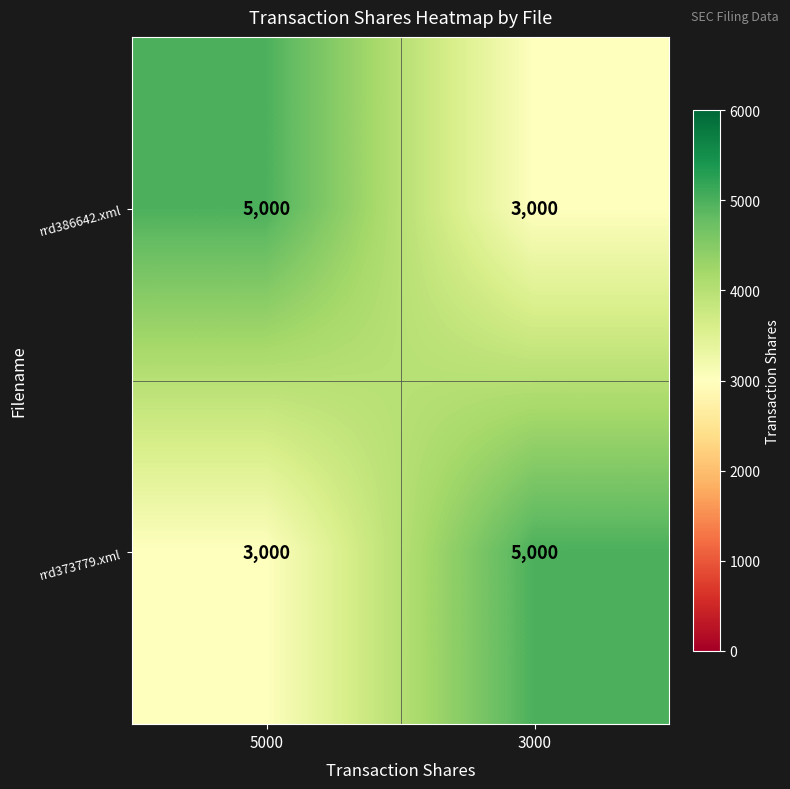

Is it true that rrd373779.xml equals 3000 at 5000?

True